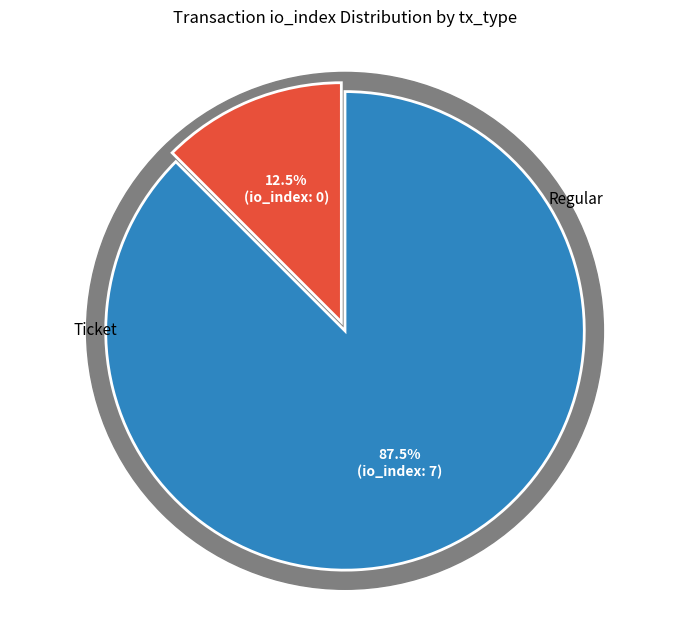

Which slice is the smallest?

Ticket